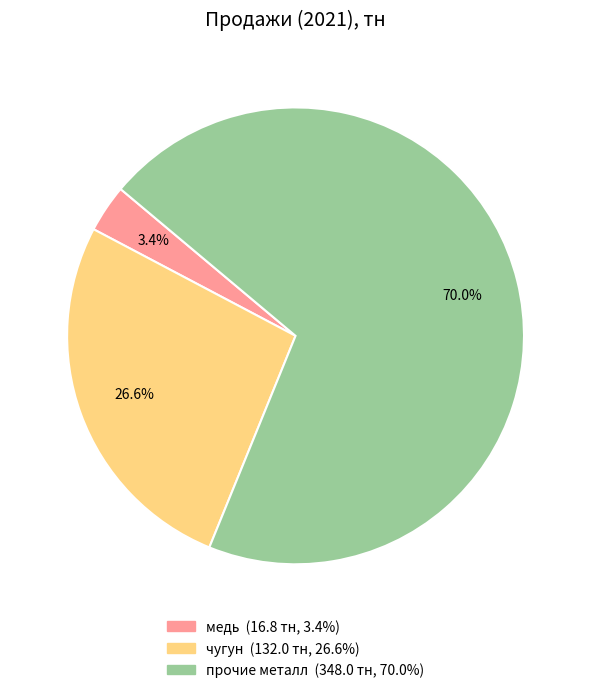

What percentage do чугун and медь together represent?

30.0%